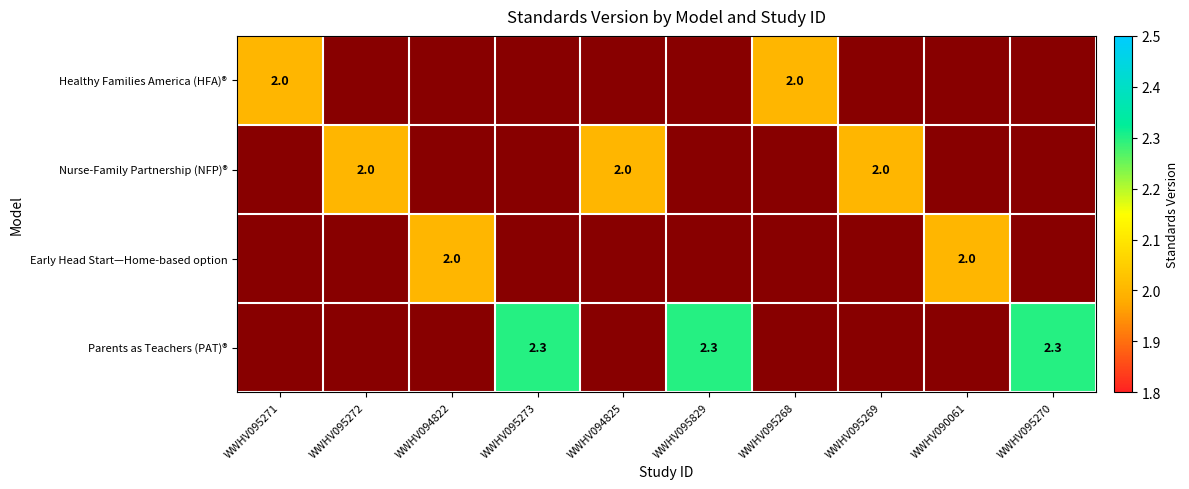

Rank the series by their average value, from highest to lowest.

Healthy Families America (HFA)®, Nurse-Family Partnership (NFP)®, Early Head Start—Home-based option, Parents as Teachers (PAT)®